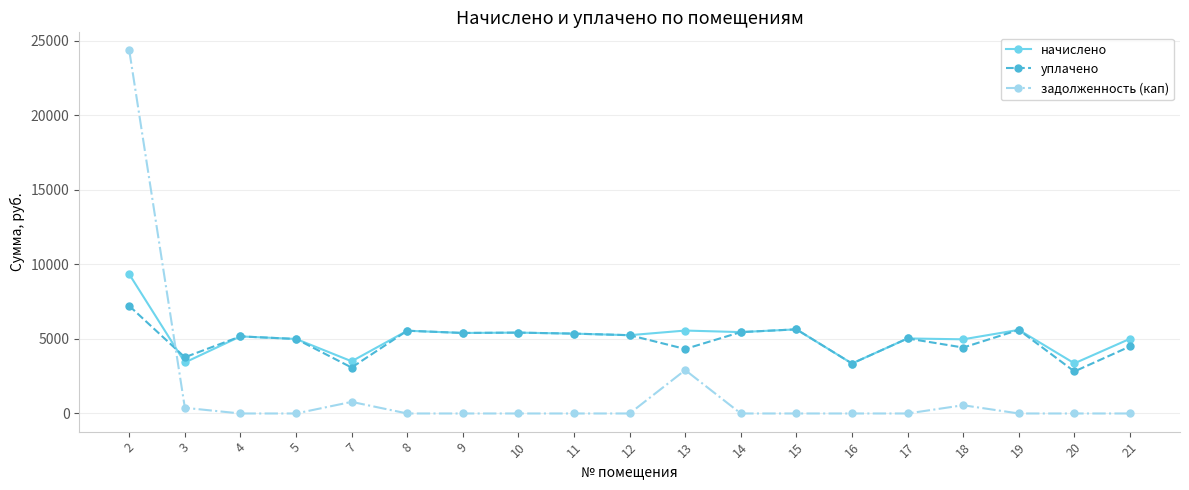

What is the total value across all series at 2?

40916.6